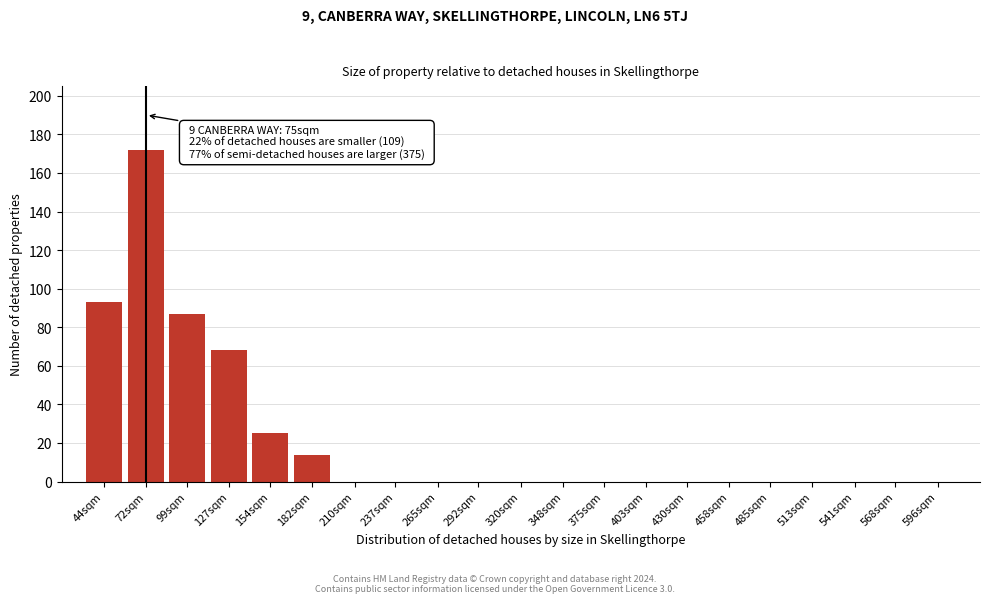

Reading left to right, list all the values displayed in this chart.

44sqm=93	72sqm=172	99sqm=87	127sqm=68	154sqm=25	182sqm=14	210sqm=0	237sqm=0	265sqm=0	292sqm=0	320sqm=0	348sqm=0	375sqm=0	403sqm=0	430sqm=0	458sqm=0	485sqm=0	513sqm=0	541sqm=0	568sqm=0	596sqm=0